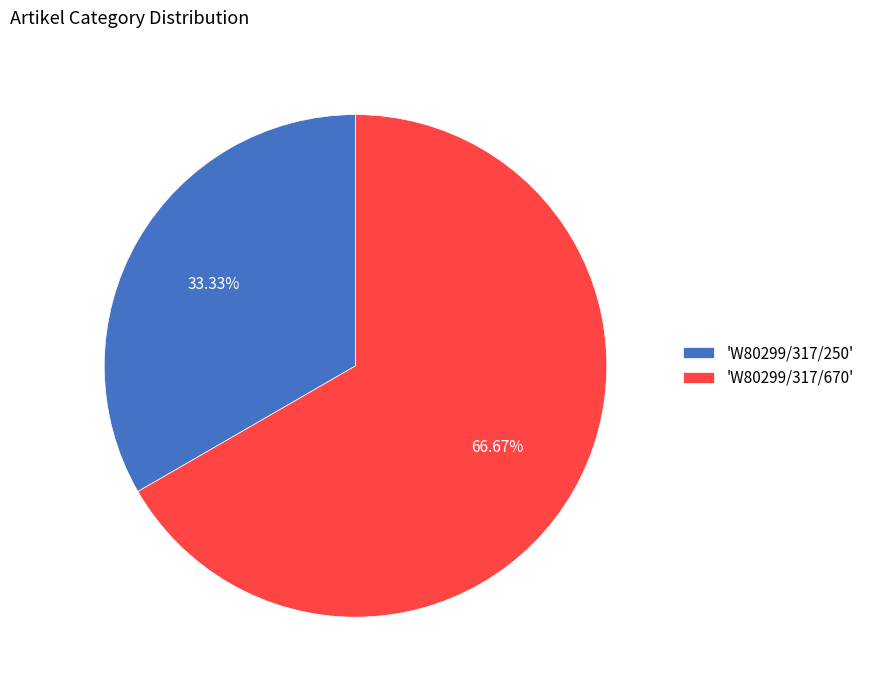

Rank the categories by value from highest to lowest.

'W80299/317/670', 'W80299/317/250'